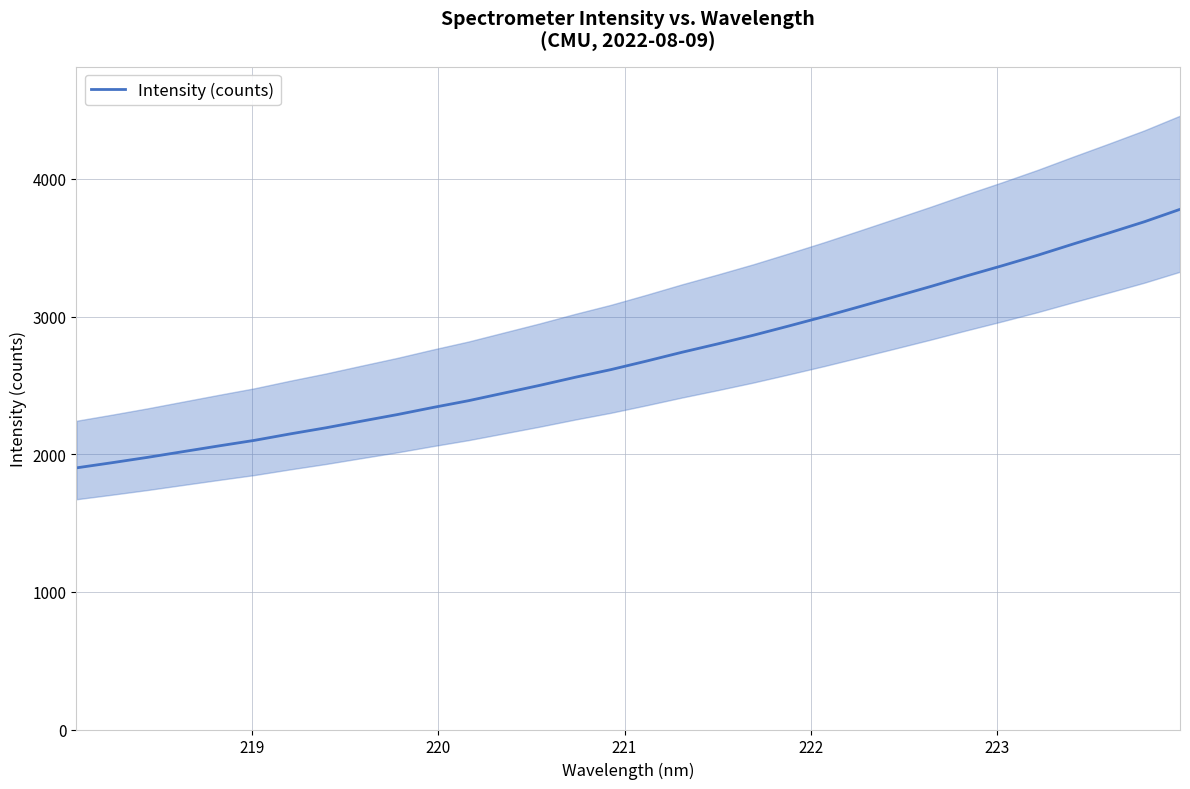

Reading right to left, transcribe all the data shown in this chart.

3779.4	3689.4	3607.7	3527.8	3446.2	3369.7	3295.8	3219.6	3146.0	3072.9	3000.8	2931.8	2864.3	2801.5	2741.0	2676.7	2614.7	2559.2	2500.2	2444.5	2388.9	2339.6	2288.0	2240.4	2192.2	2147.8	2101.2	2060.8	2019.3	1977.6	1938.6	1901.0